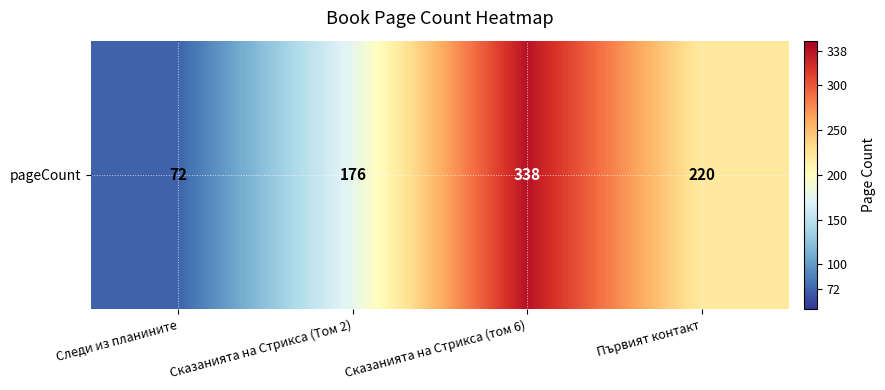

Where does the data first go above 220?

Сказанията на Стрикса (том 6)